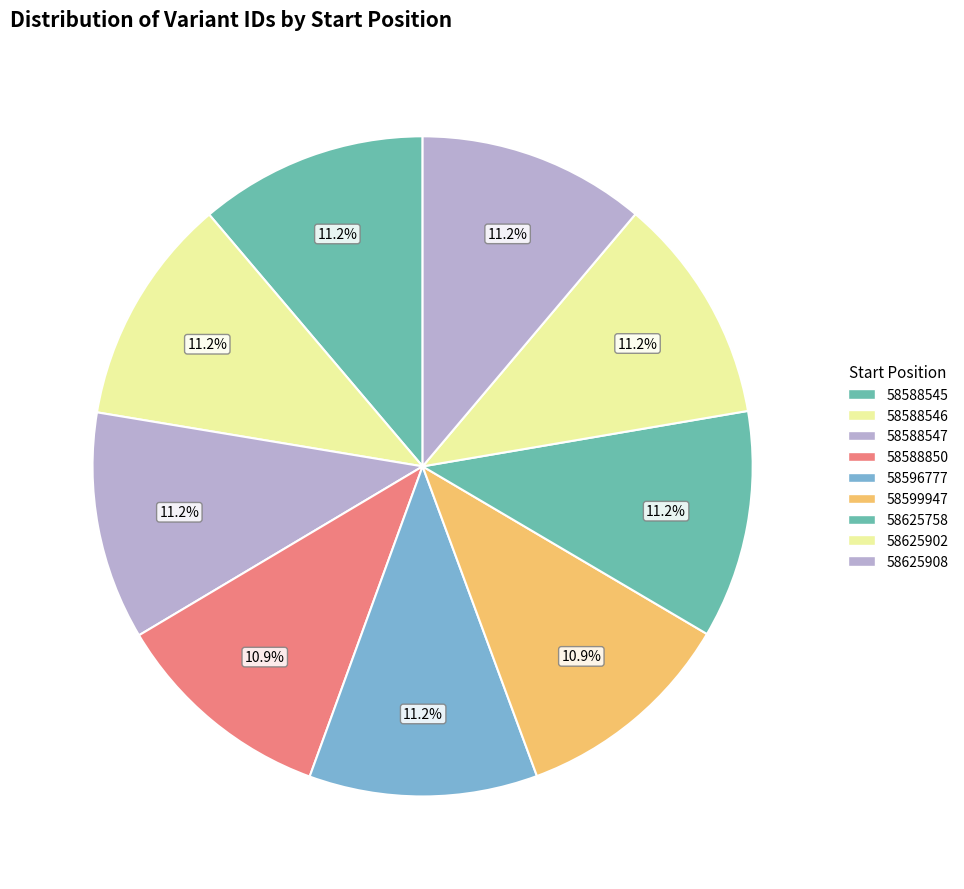

Approximately how many times larger is the value at 58625758 compared to 58588545?

1.0